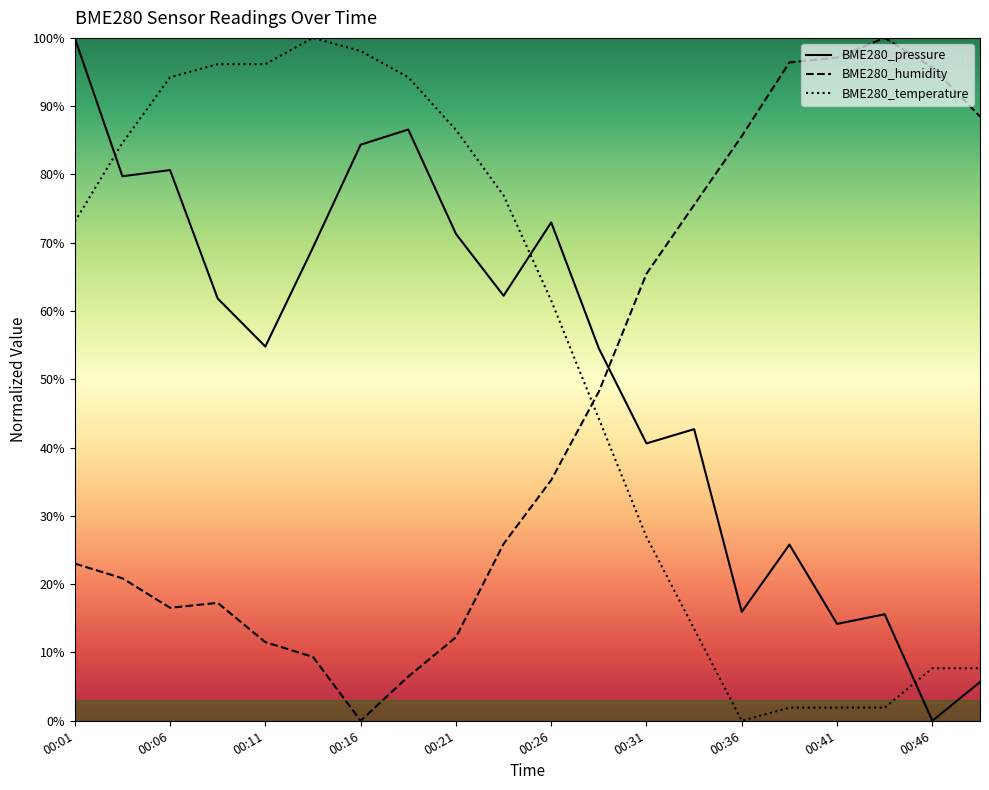

Does the chart have visible grid lines?

No